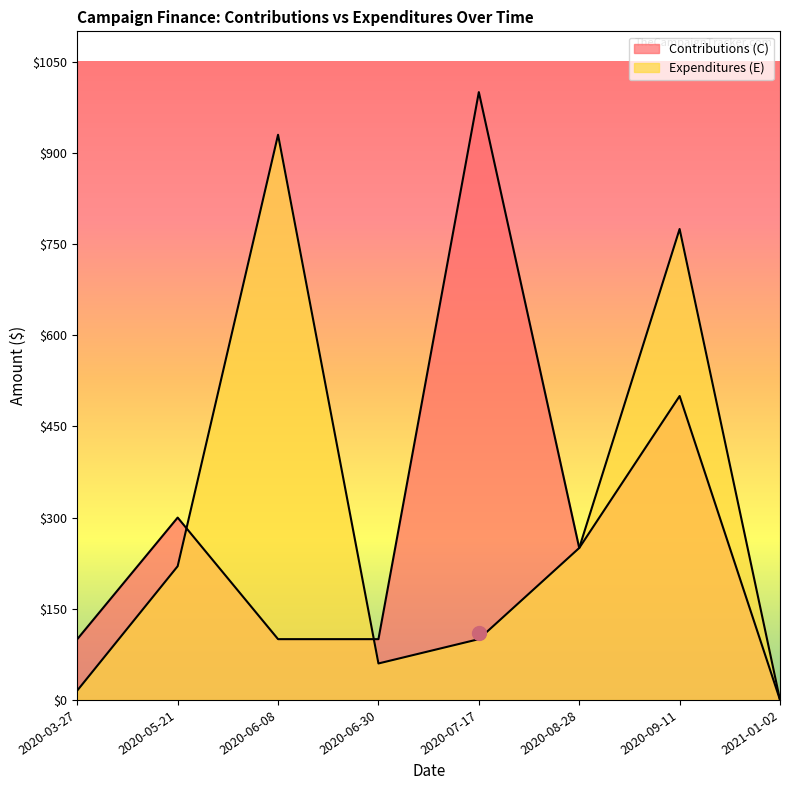

The Expenditures (E) series shows 143.7 at 2020-08-28. True or false?

False